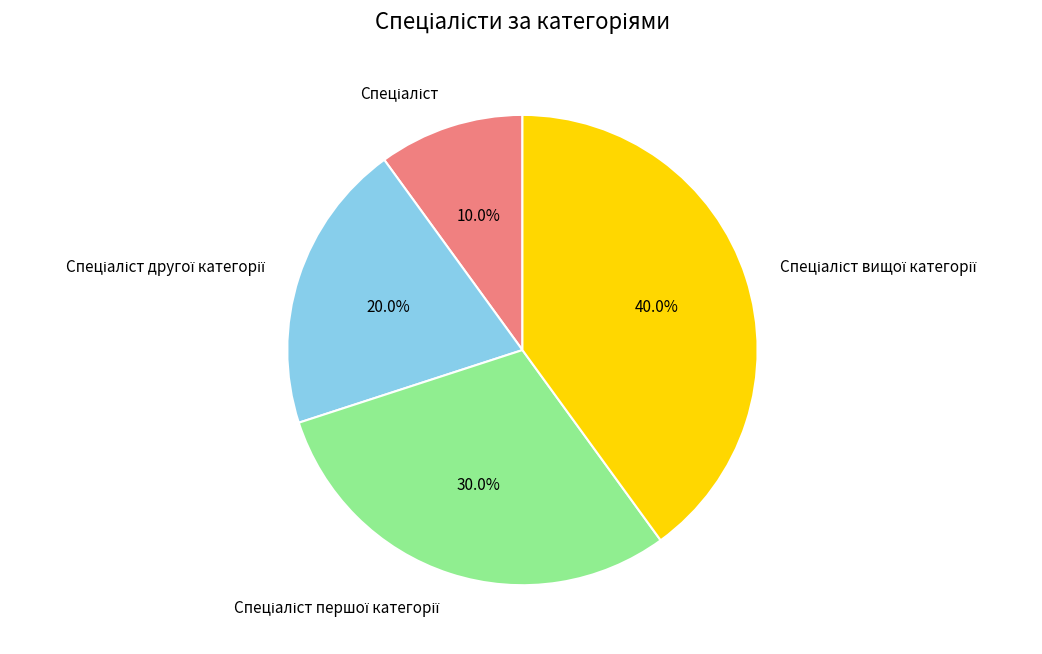

Is there a majority slice in this chart?

No